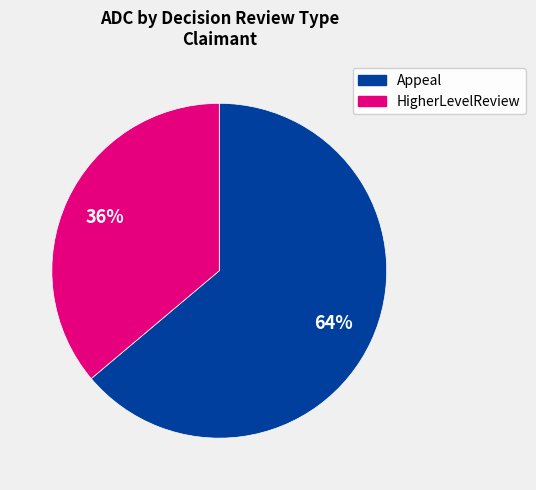

To the nearest percent, what is the average slice percentage?

50%